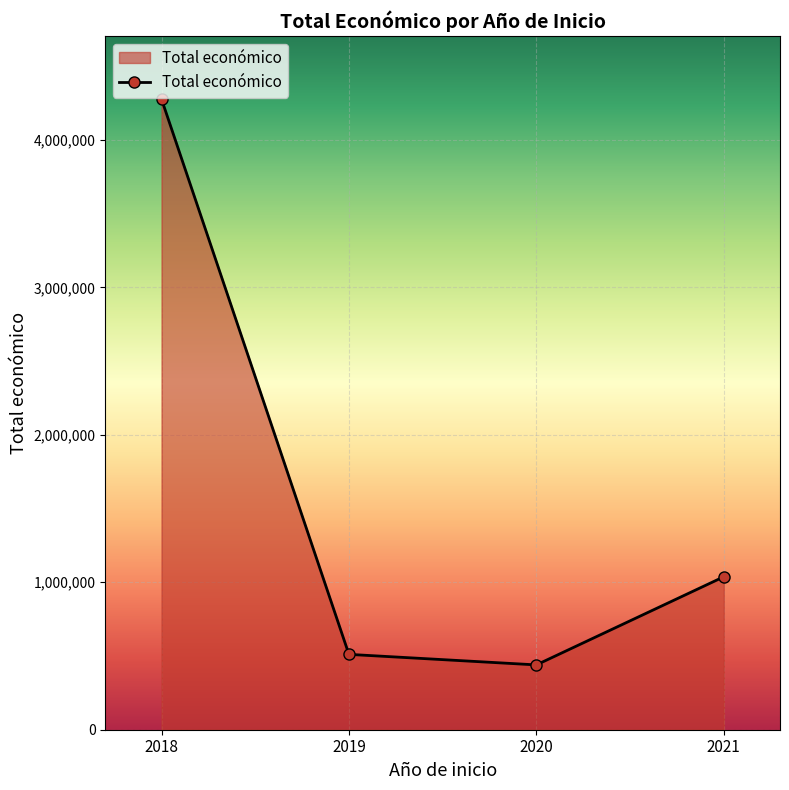

At which category does the data reach its first local valley?

2020